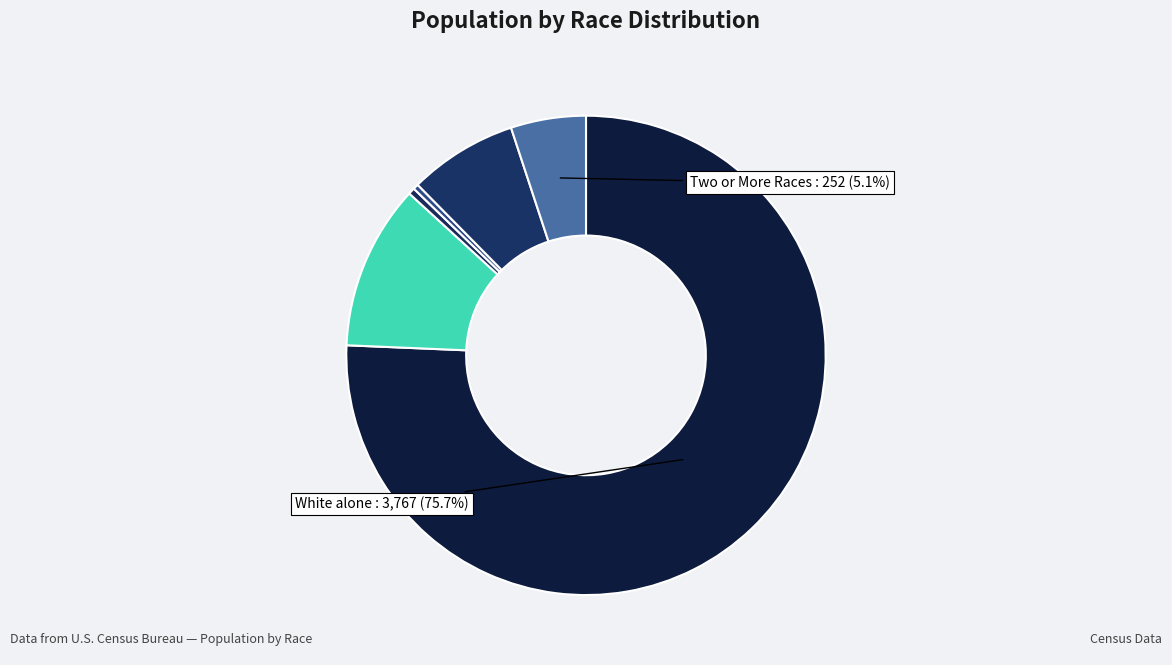

How many slices are in this pie chart?

6